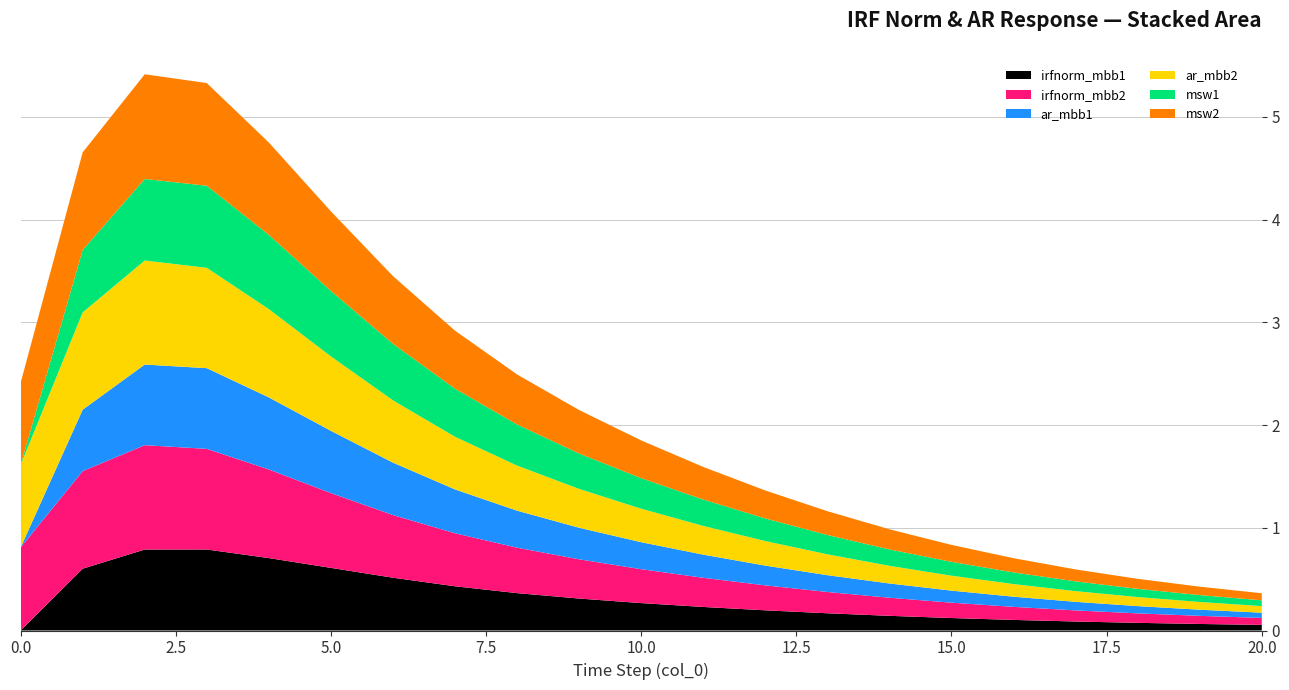

Reading left to right, extract all data points from this chart.

irfnorm_mbb1: 0=0.0	1=0.6	2=0.8	3=0.8	4=0.7	5=0.6	6=0.5	7=0.4	8=0.4	9=0.3	10=0.3	11=0.2	12=0.2	13=0.2	14=0.1	15=0.1	16=0.1	17=0.1	18=0.1	19=0.1	20=0.1
irfnorm_mbb2: 0=0.8	1=0.9	2=1.0	3=1.0	4=0.9	5=0.7	6=0.6	7=0.5	8=0.4	9=0.4	10=0.3	11=0.3	12=0.2	13=0.2	14=0.2	15=0.1	16=0.1	17=0.1	18=0.1	19=0.1	20=0.1
ar_mbb1: 0=0.0	1=0.6	2=0.8	3=0.8	4=0.7	5=0.6	6=0.5	7=0.4	8=0.4	9=0.3	10=0.3	11=0.2	12=0.2	13=0.2	14=0.1	15=0.1	16=0.1	17=0.1	18=0.1	19=0.1	20=0.1
ar_mbb2: 0=0.8	1=0.9	2=1.0	3=1.0	4=0.9	5=0.7	6=0.6	7=0.5	8=0.4	9=0.4	10=0.3	11=0.3	12=0.2	13=0.2	14=0.2	15=0.1	16=0.1	17=0.1	18=0.1	19=0.1	20=0.1
msw1: 0=0.0	1=0.6	2=0.8	3=0.8	4=0.7	5=0.6	6=0.5	7=0.5	8=0.4	9=0.3	10=0.3	11=0.3	12=0.2	13=0.2	14=0.2	15=0.1	16=0.1	17=0.1	18=0.1	19=0.1	20=0.1
msw2: 0=0.8	1=1.0	2=1.0	3=1.0	4=0.9	5=0.8	6=0.7	7=0.6	8=0.5	9=0.4	10=0.4	11=0.3	12=0.3	13=0.2	14=0.2	15=0.2	16=0.1	17=0.1	18=0.1	19=0.1	20=0.1